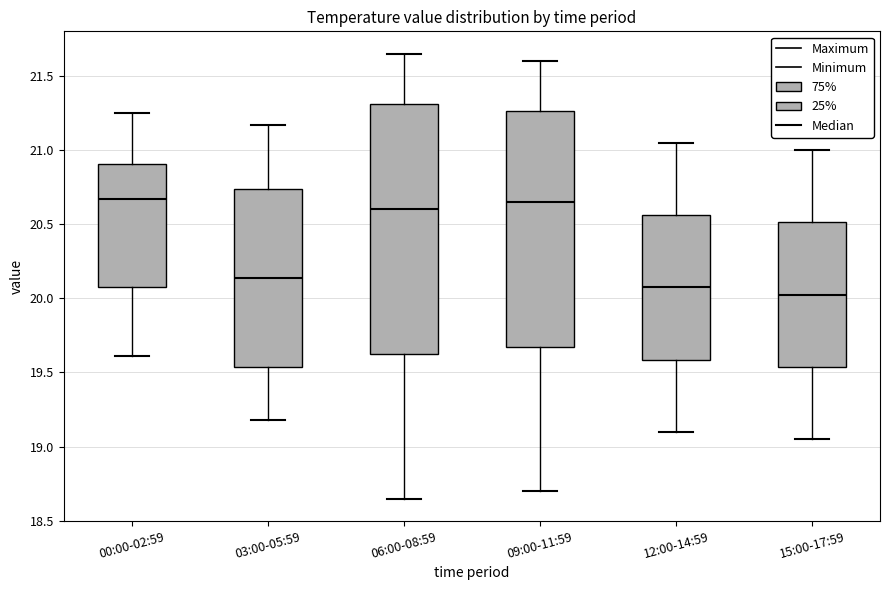

Which box is the tallest, from its lower edge to its upper edge?

06:00-08:59